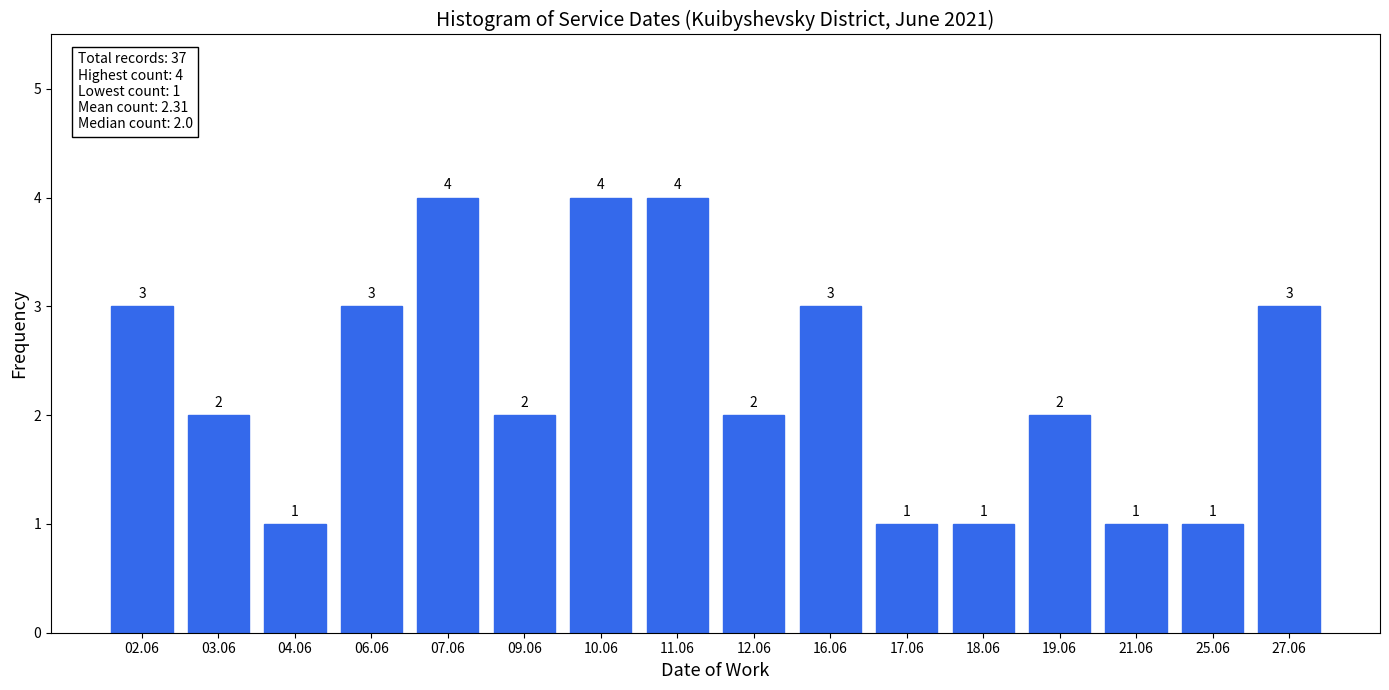

Reading right to left, what are all the values shown in this chart?

3	1	1	2	1	1	3	2	4	4	2	4	3	1	2	3